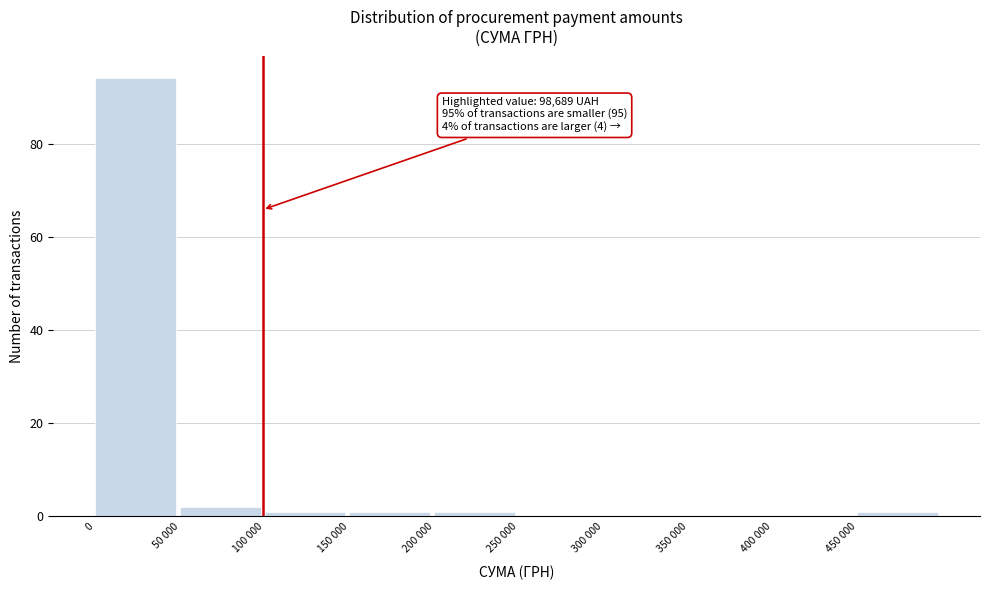

Reading left to right, what are all the values shown in this chart?

0=94	50 000=2	100 000=1	150 000=1	200 000=1	250 000=0	300 000=0	350 000=0	400 000=0	450 000=1